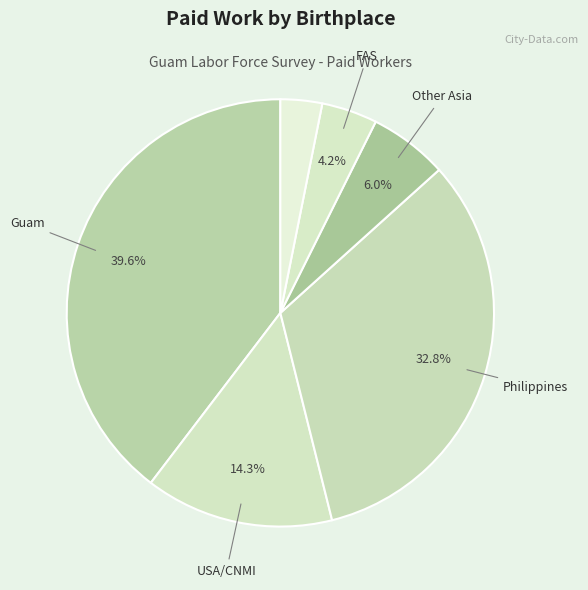

To the nearest percent, what percentage of the pie is USA/CNMI?

14%